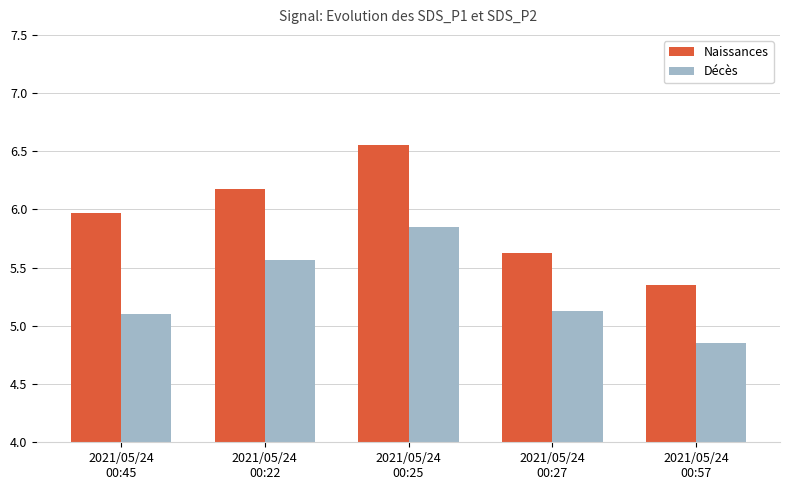

How many values in the Décès series are below 5?

1